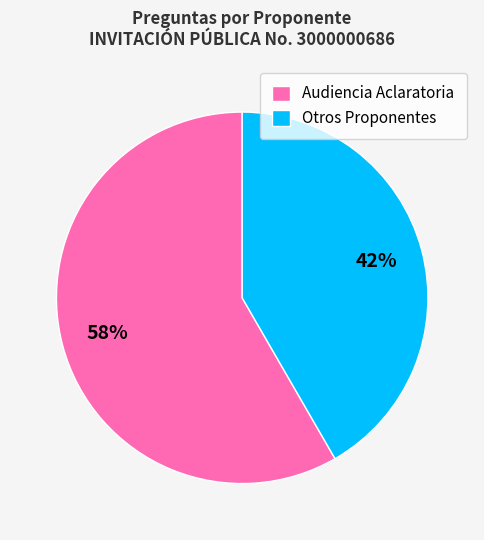

What percentage is the Audiencia Aclaratoria slice, to the nearest percent?

58%